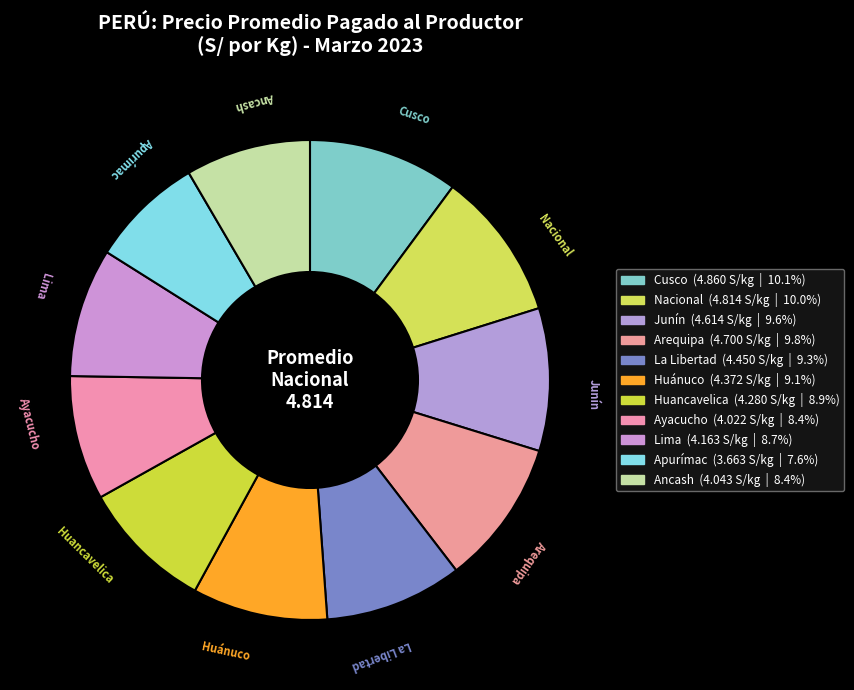

The Cusco slice represents 10% of the pie. True or false?

True